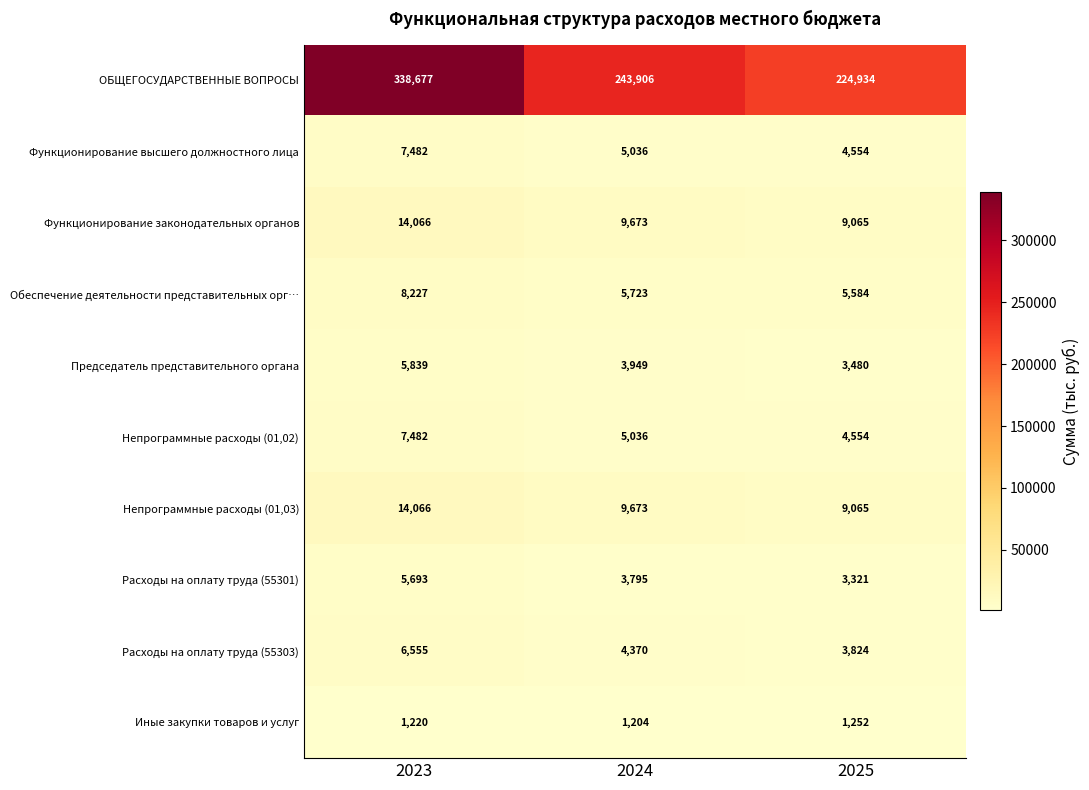

What is the difference between the highest and lowest values at 2024?

242702